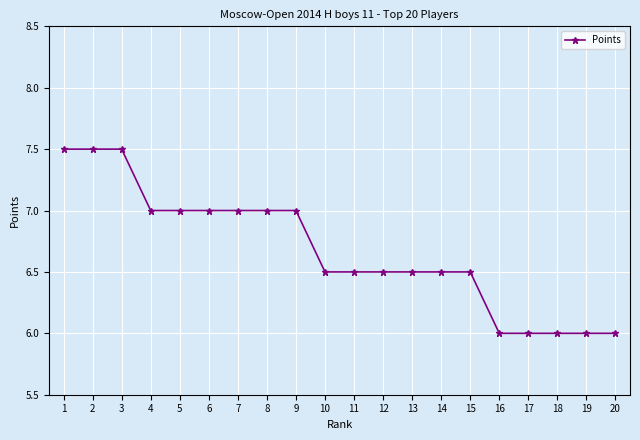

What is the ratio of the value at 15 to the value at 11?

1.0